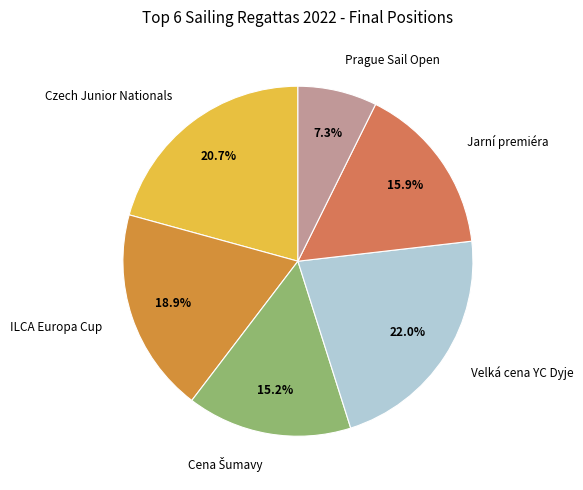

Combined, what portion of the pie is Czech Junior Nationals and Jarní premiéra?

36.6%